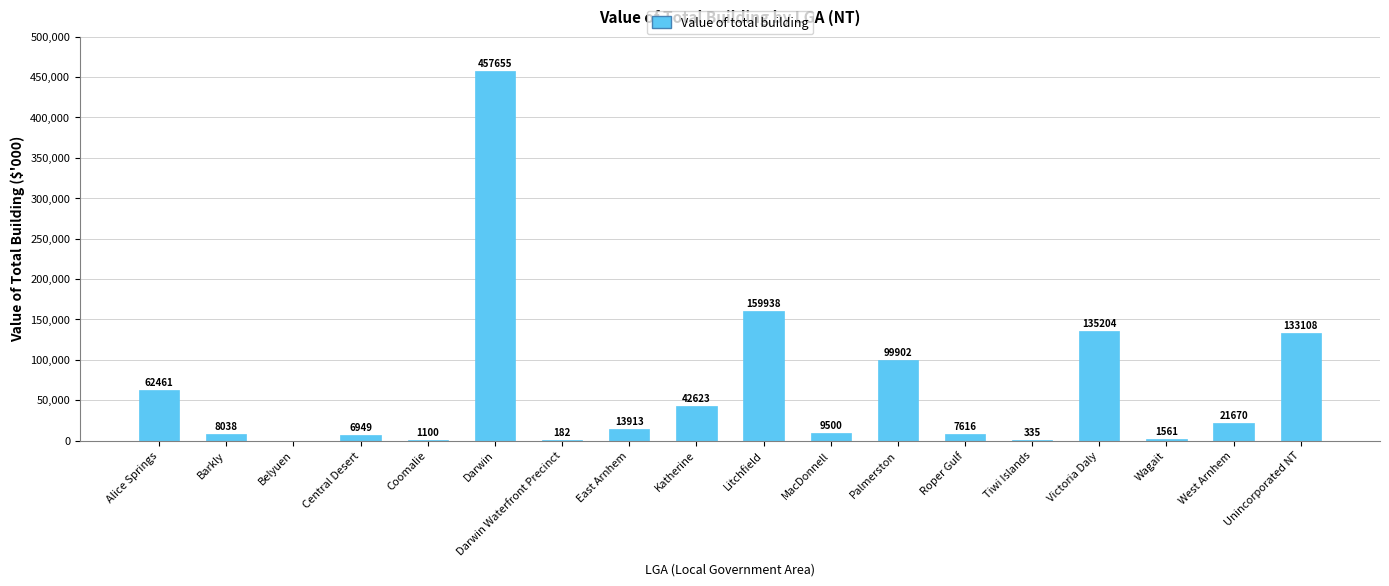

Between Central Desert and Roper Gulf, which is larger?

Roper Gulf